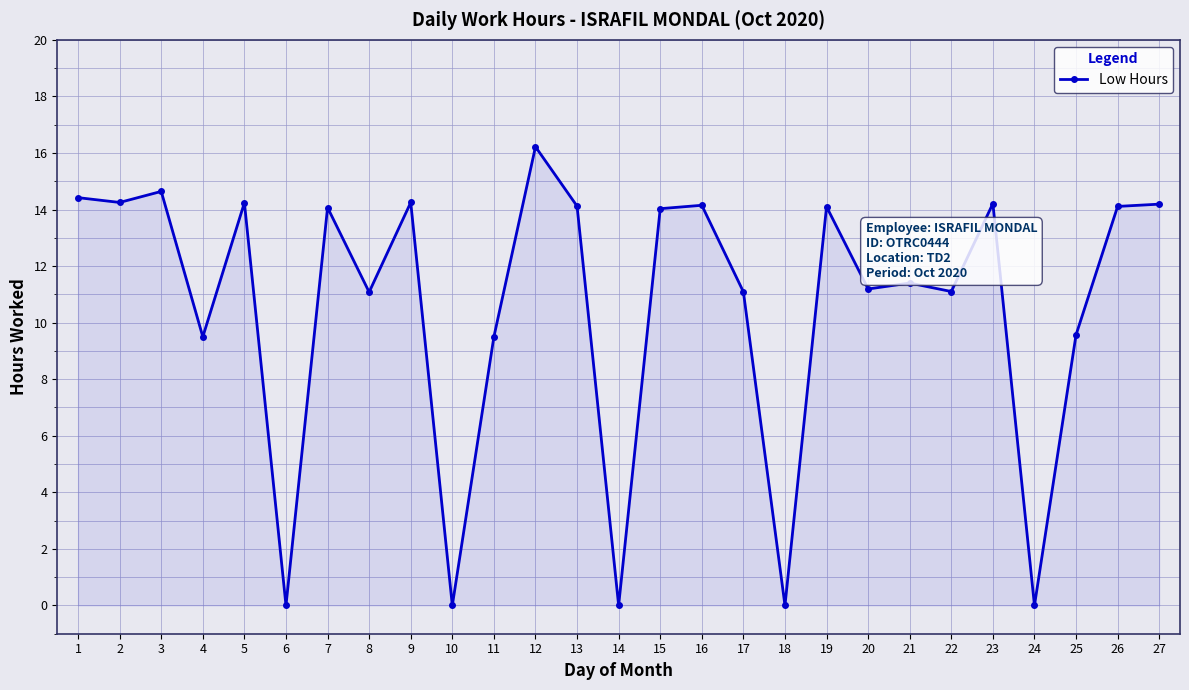

Between 25 and 13, which is larger?

13